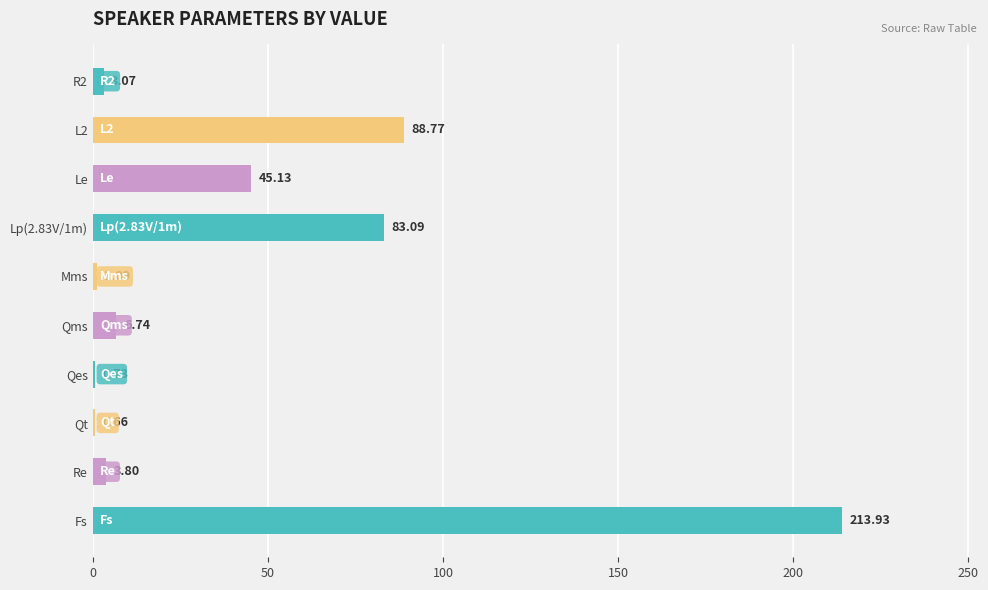

What is the average value?

44.7